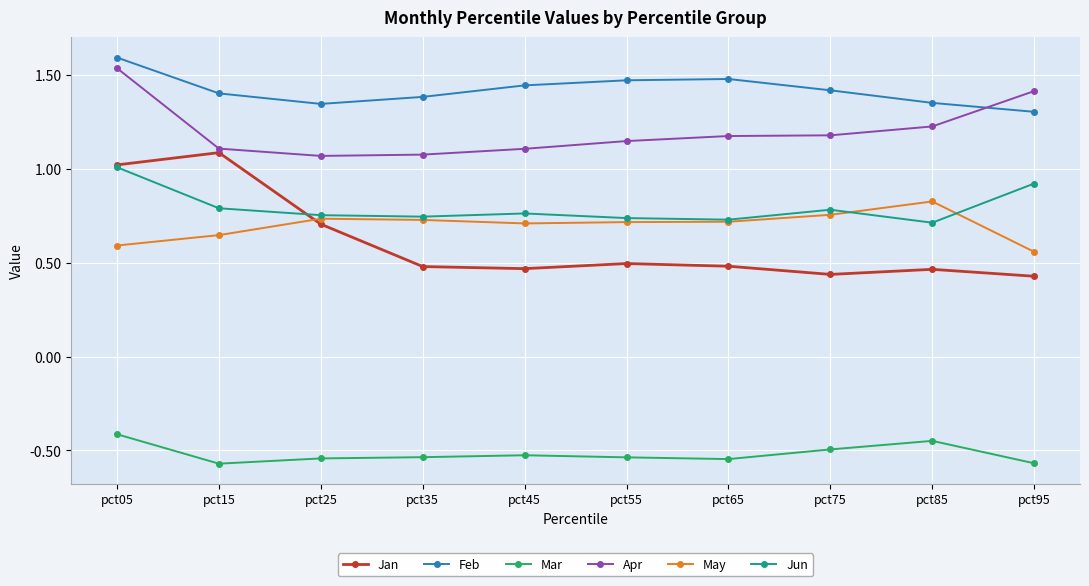

What is the greatest value displayed?

1.6